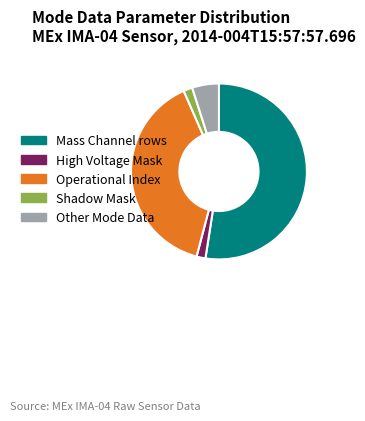

The Operational Index slice represents 39% of the pie. True or false?

True